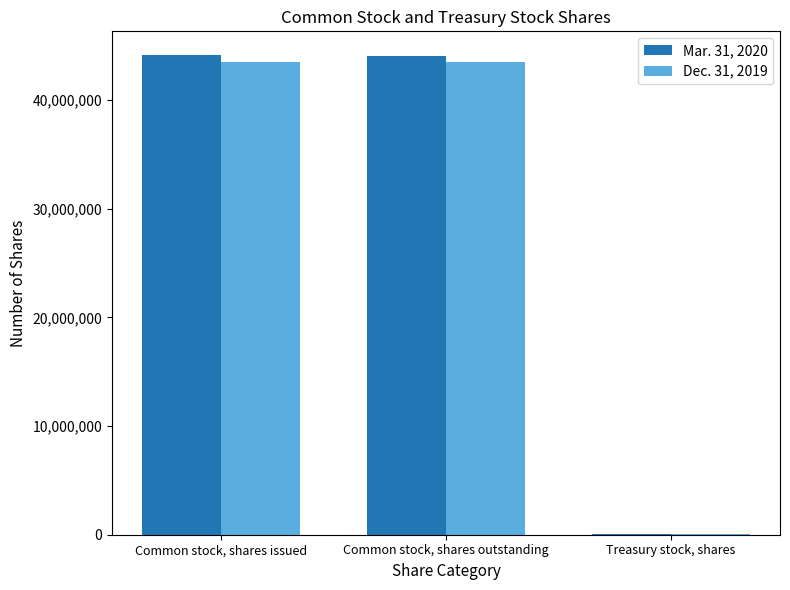

What is the greatest value displayed?

44119000